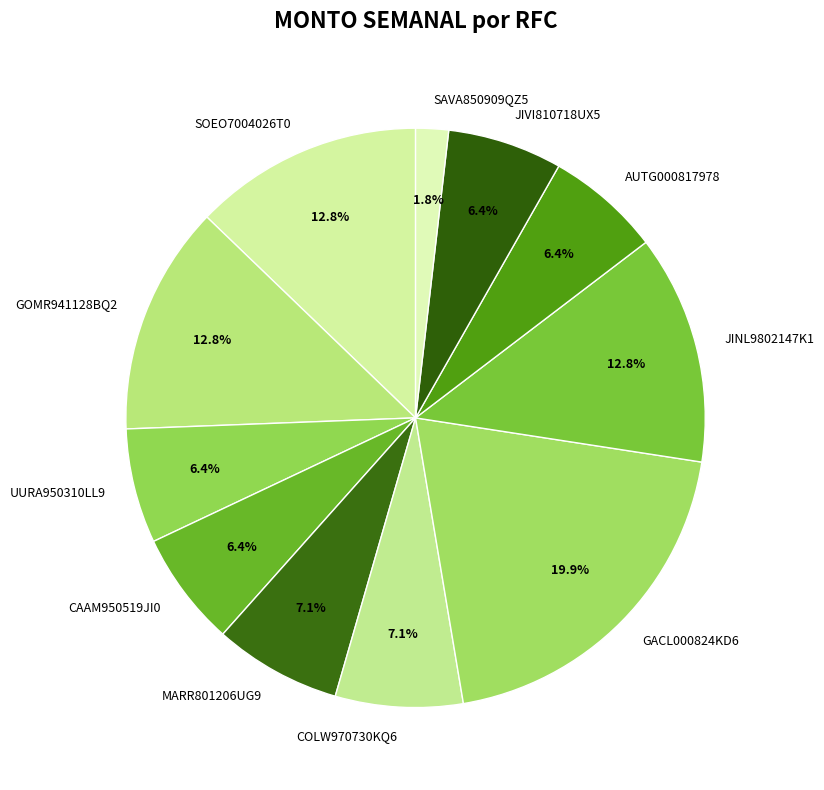

Is there a majority slice in this chart?

No